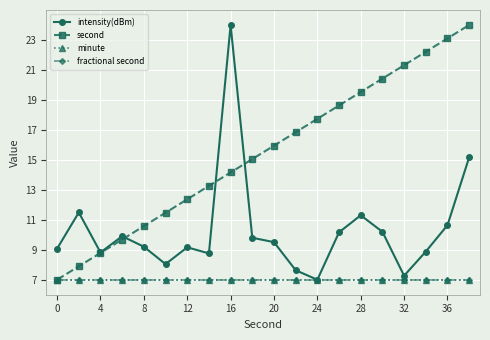

Is this an area chart (filled region under the line)?

No